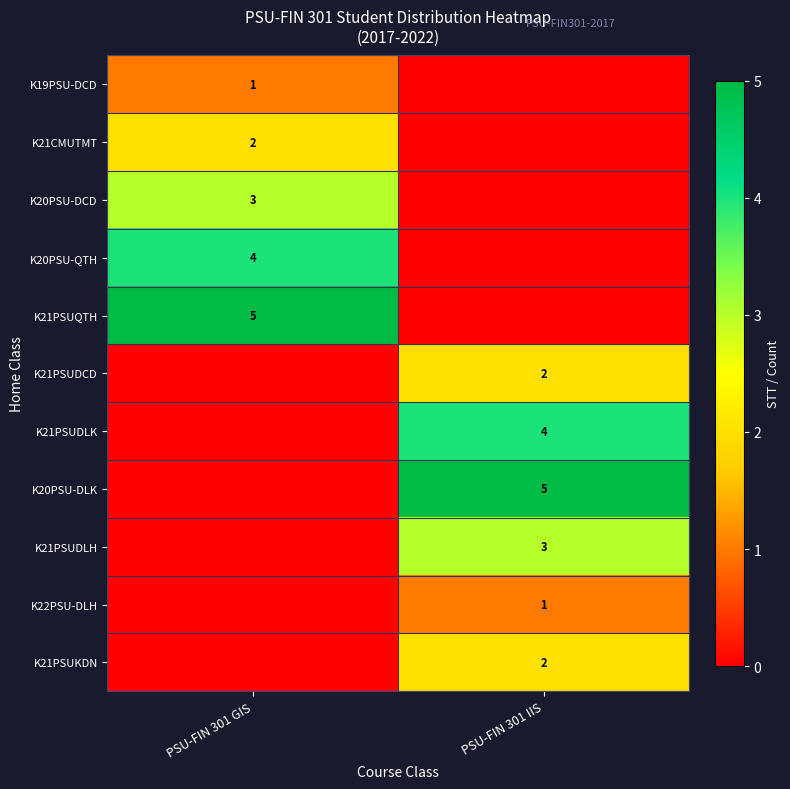

The K20PSU-DCD series shows 4 at PSU-FIN 301 GIS. True or false?

False